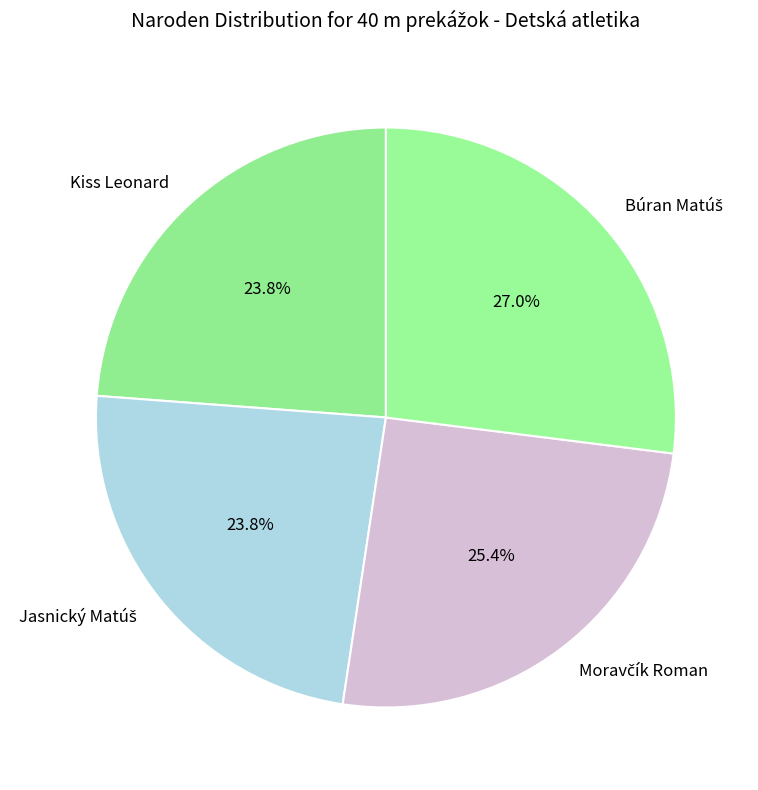

What percentage is NOT represented by Kiss Leonard?

76.2%